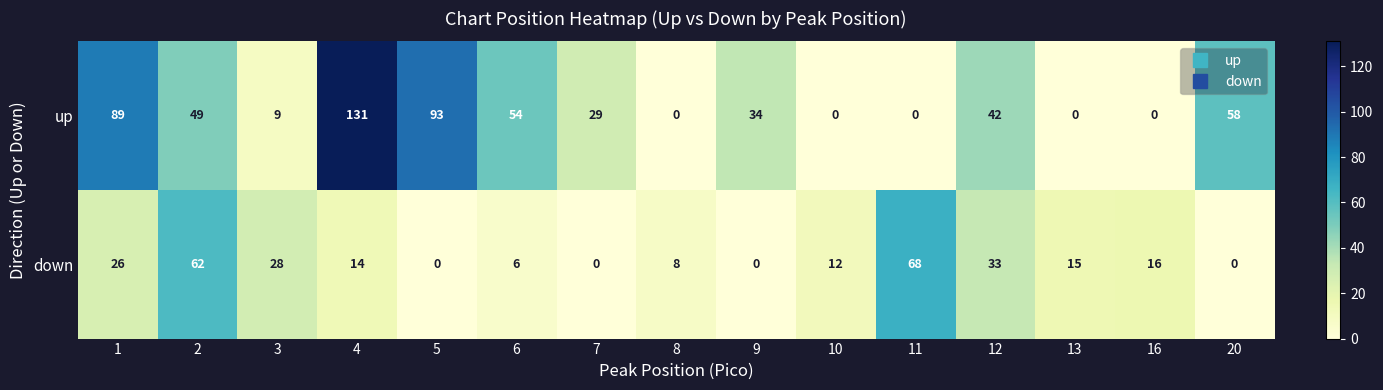

Count the number of categories in the chart.

15